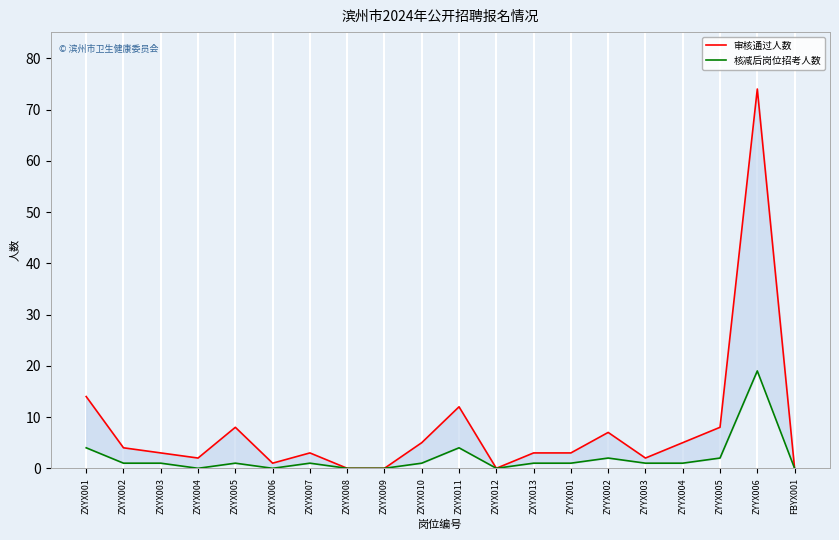

Which series has the largest range (max minus min)?

审核通过人数